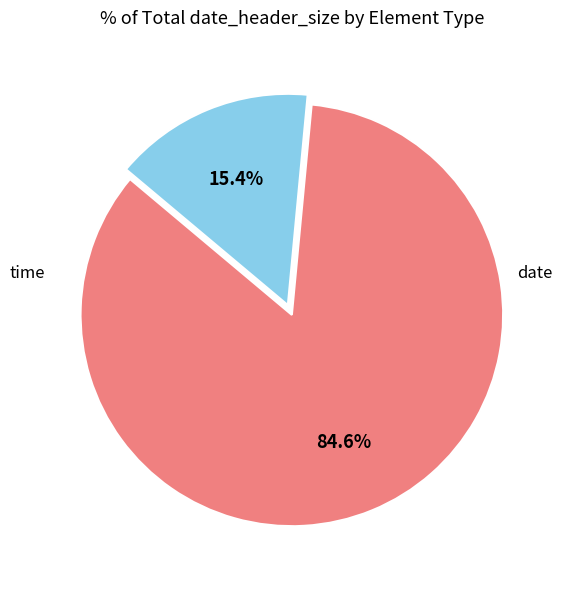

How many slices are in this pie chart?

2